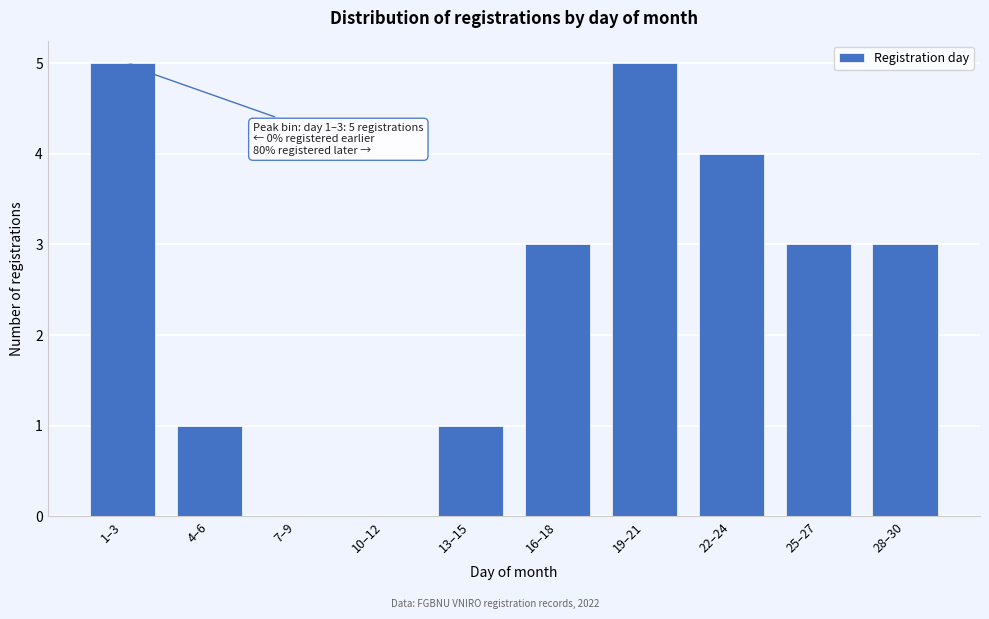

Reading left to right, list all the values displayed in this chart.

1–3=5	4–6=1	7–9=0	10–12=0	13–15=1	16–18=3	19–21=5	22–24=4	25–27=3	28–30=3